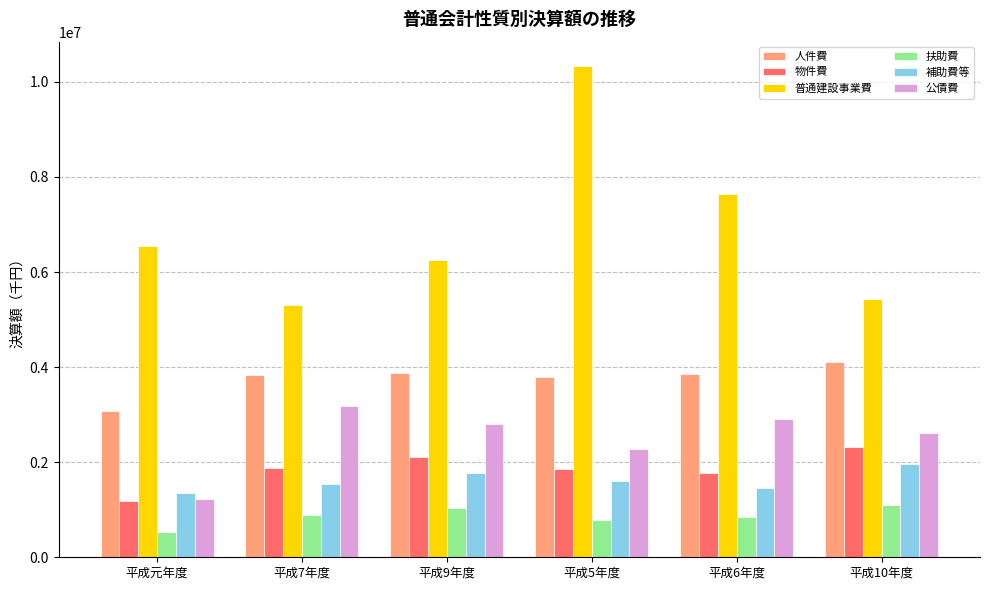

What is the sum of all 補助費等 values?

9669814